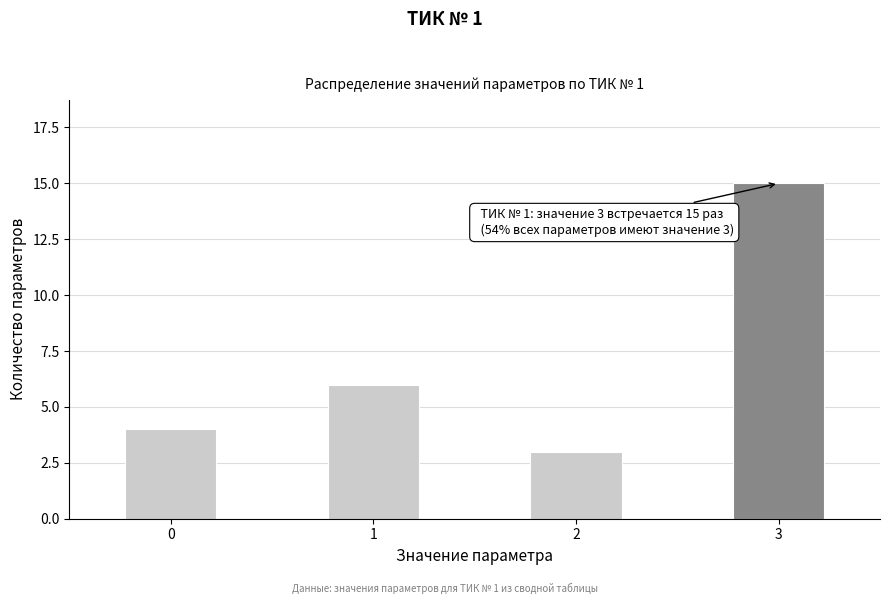

Reading left to right, list all the values displayed in this chart.

0=4	1=6	2=3	3=15